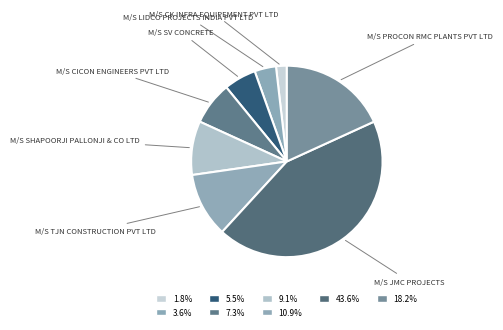

Count the number of slices in the pie.

8